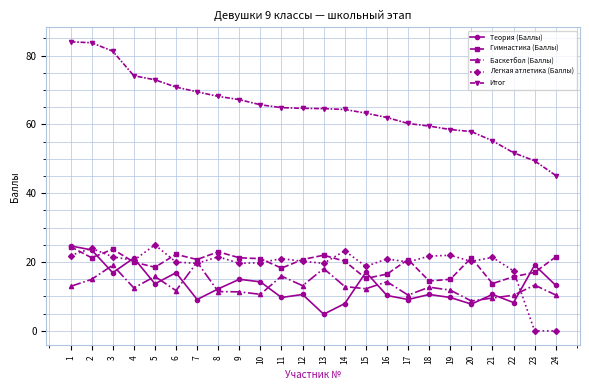

What are all the series names shown in the legend?

Теория (Баллы), Гимнастика (Баллы), Баскетбол (Баллы), Легкая атлетика (Баллы), Итог